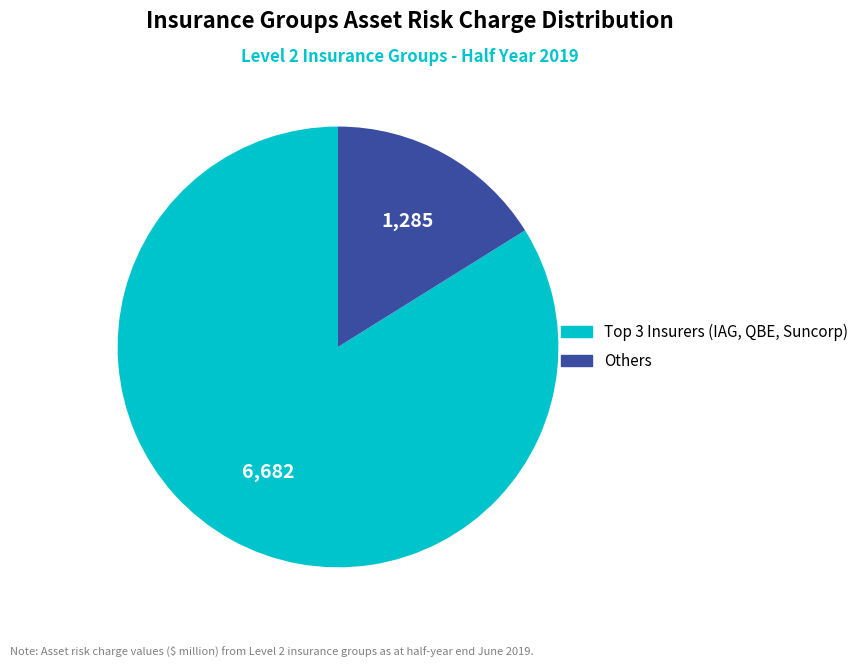

Which slice is the smallest?

Others